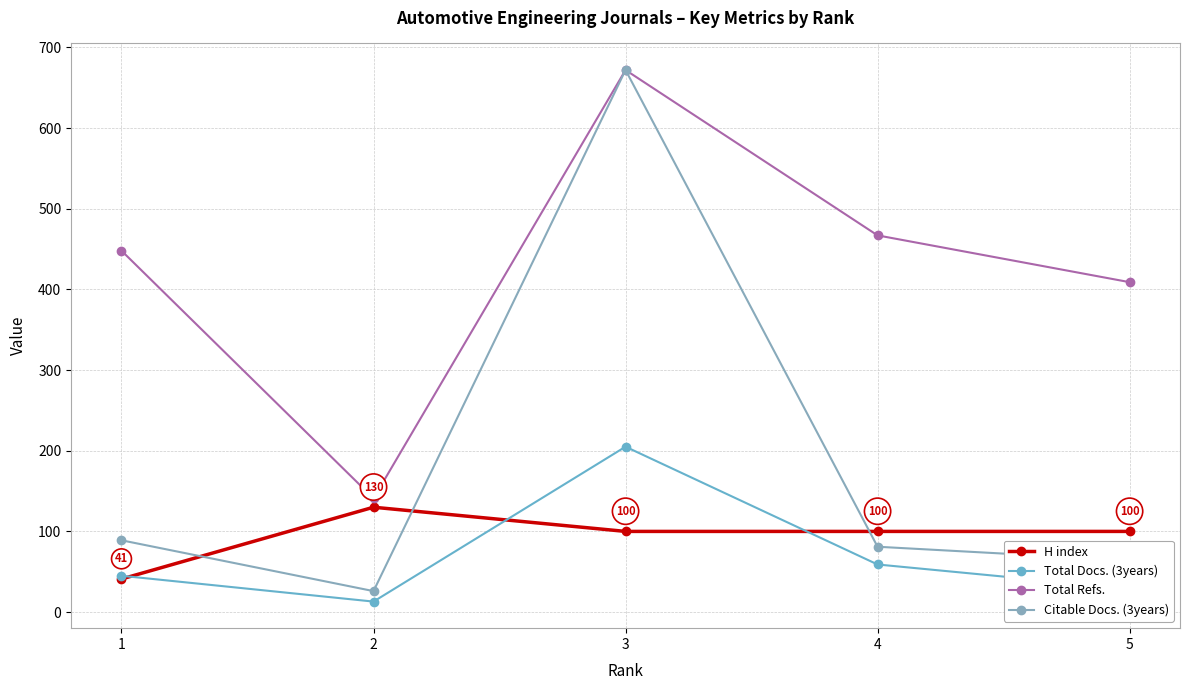

How many data points in Total Docs. (3years) are less than 45?

2